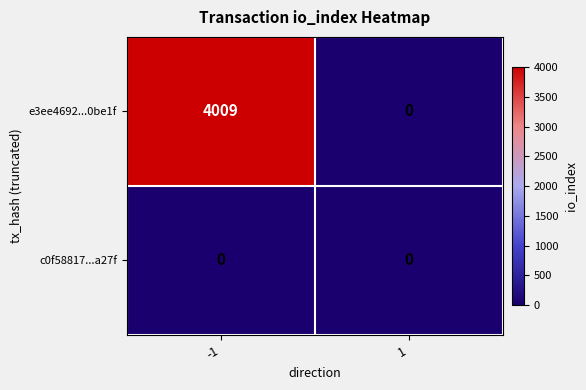

Which series has the largest range (max minus min)?

e3ee4692...0be1f